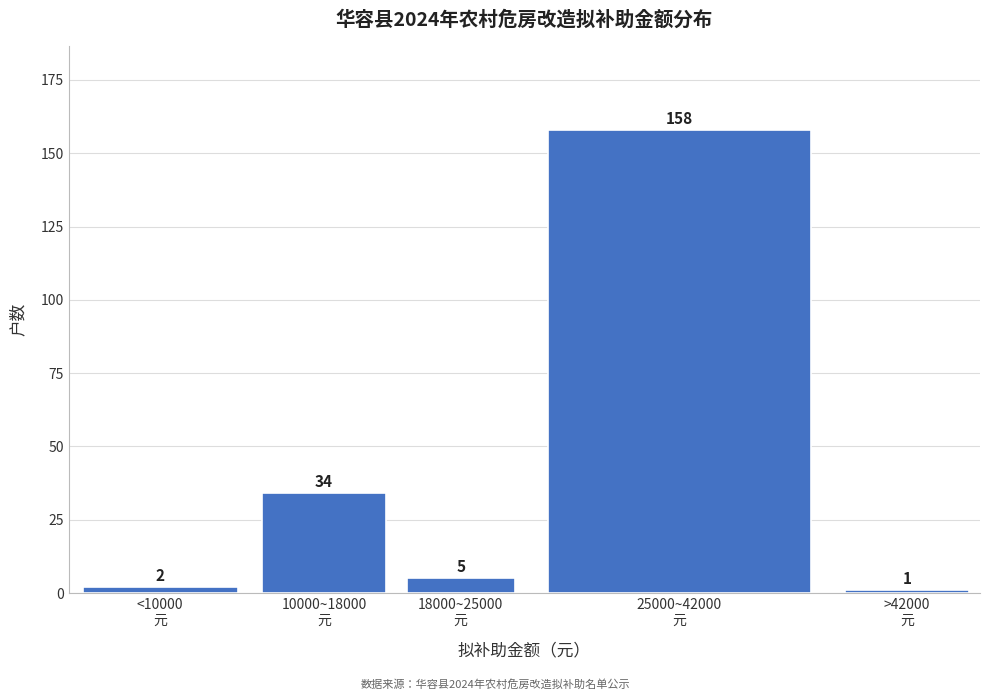

Reading left to right, list all the values displayed in this chart.

2	34	5	158	1